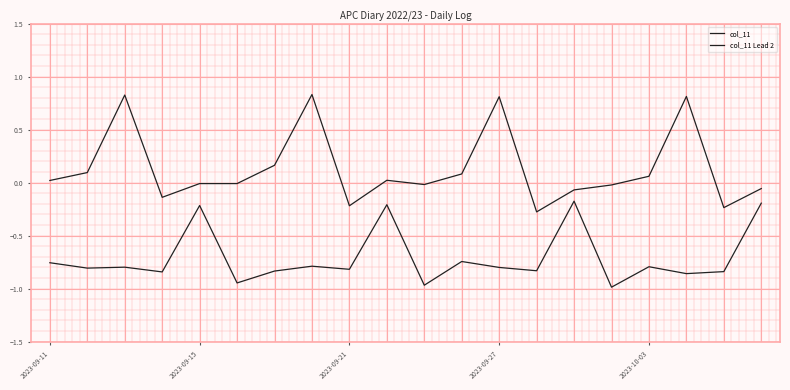

Does the chart have visible grid lines?

No